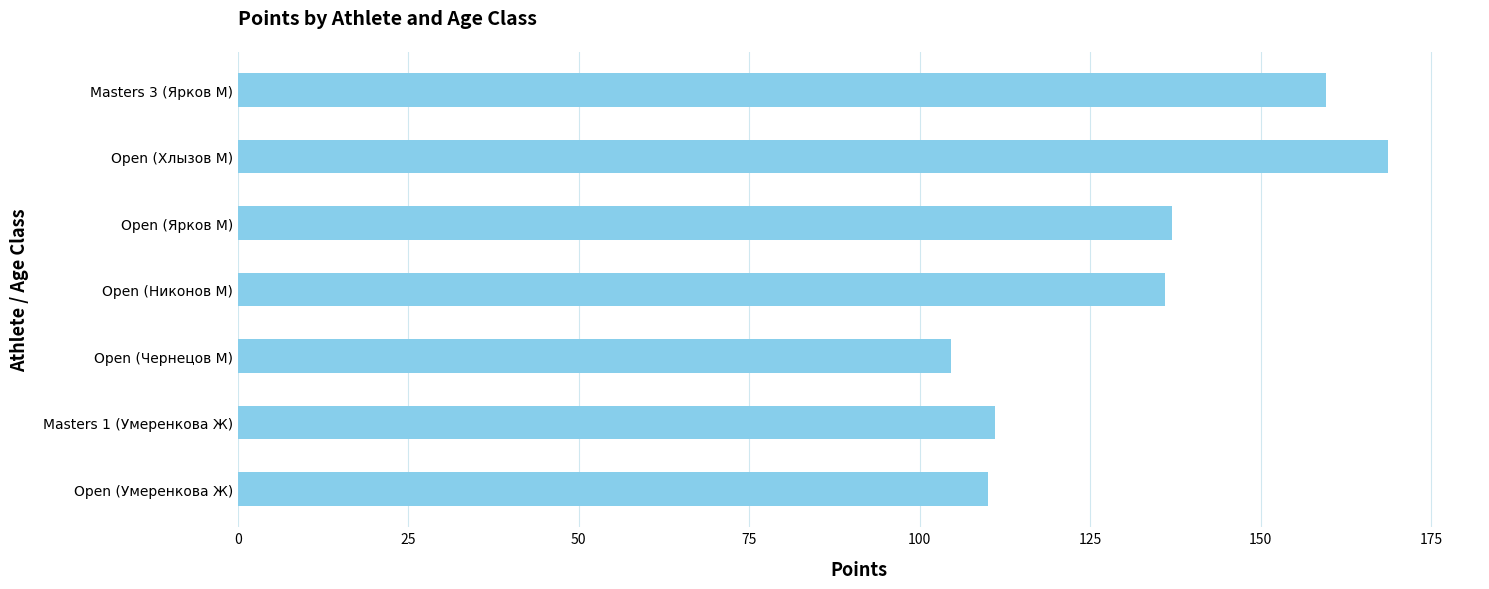

What value does the data have at Open (Ярков М)?

137.0